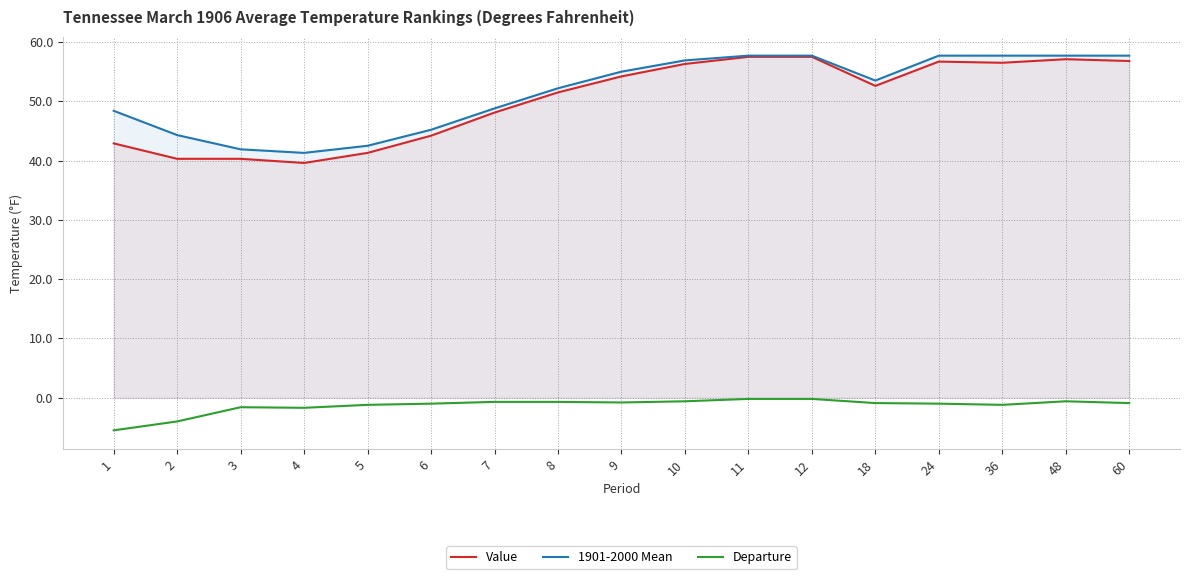

Reading right to left, transcribe all the data shown in this chart.

Value: 60=56.8	48=57.1	36=56.5	24=56.7	18=52.6	12=57.5	11=57.5	10=56.3	9=54.2	8=51.5	7=48.1	6=44.2	5=41.3	4=39.6	3=40.3	2=40.3	1=42.9
1901-2000 Mean: 60=57.7	48=57.7	36=57.7	24=57.7	18=53.5	12=57.7	11=57.7	10=56.9	9=55.0	8=52.2	7=48.8	6=45.2	5=42.5	4=41.3	3=41.9	2=44.3	1=48.4
Departure: 60=-0.9	48=-0.6	36=-1.2	24=-1.0	18=-0.9	12=-0.2	11=-0.2	10=-0.6	9=-0.8	8=-0.7	7=-0.7	6=-1.0	5=-1.2	4=-1.7	3=-1.6	2=-4.0	1=-5.5